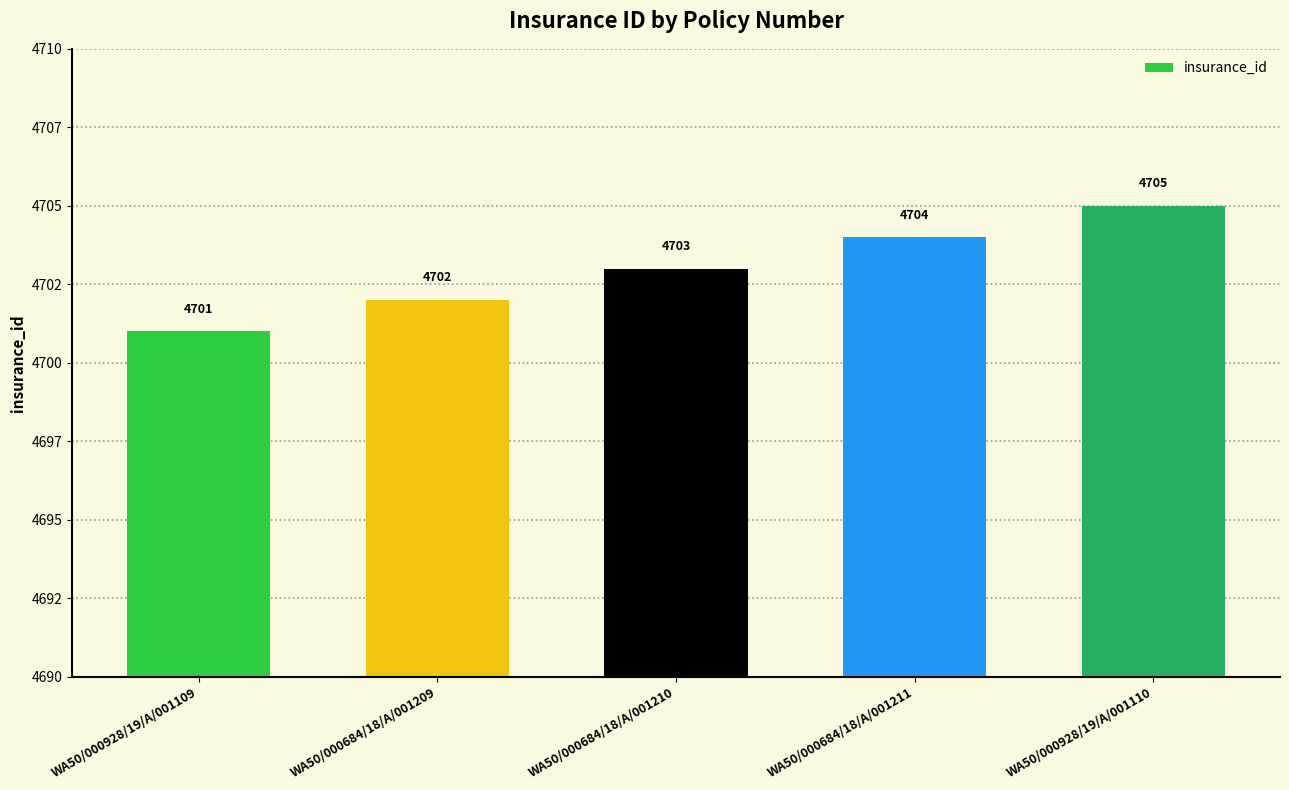

Reading left to right, extract all data points from this chart.

WA50/000928/19/A/001109=4701	WA50/000684/18/A/001209=4702	WA50/000684/18/A/001210=4703	WA50/000684/18/A/001211=4704	WA50/000928/19/A/001110=4705